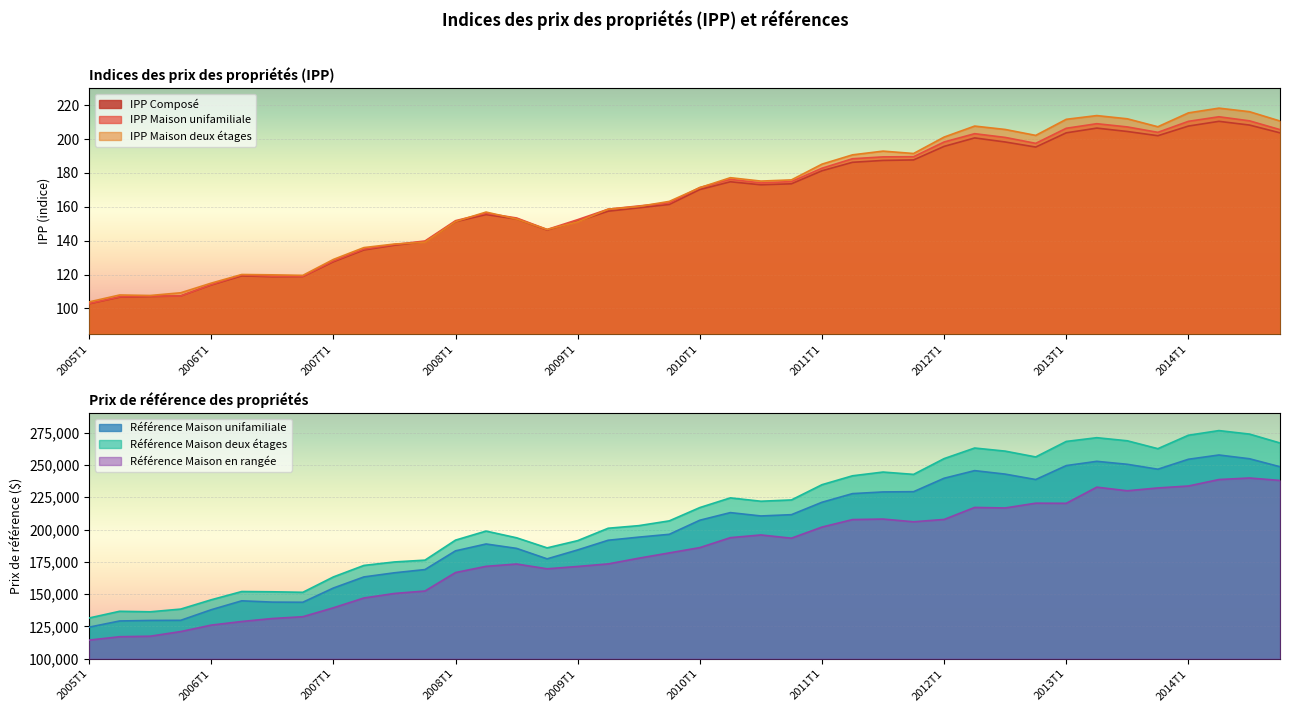

How many data points in Référence Maison unifamiliale are less than 207200?

20